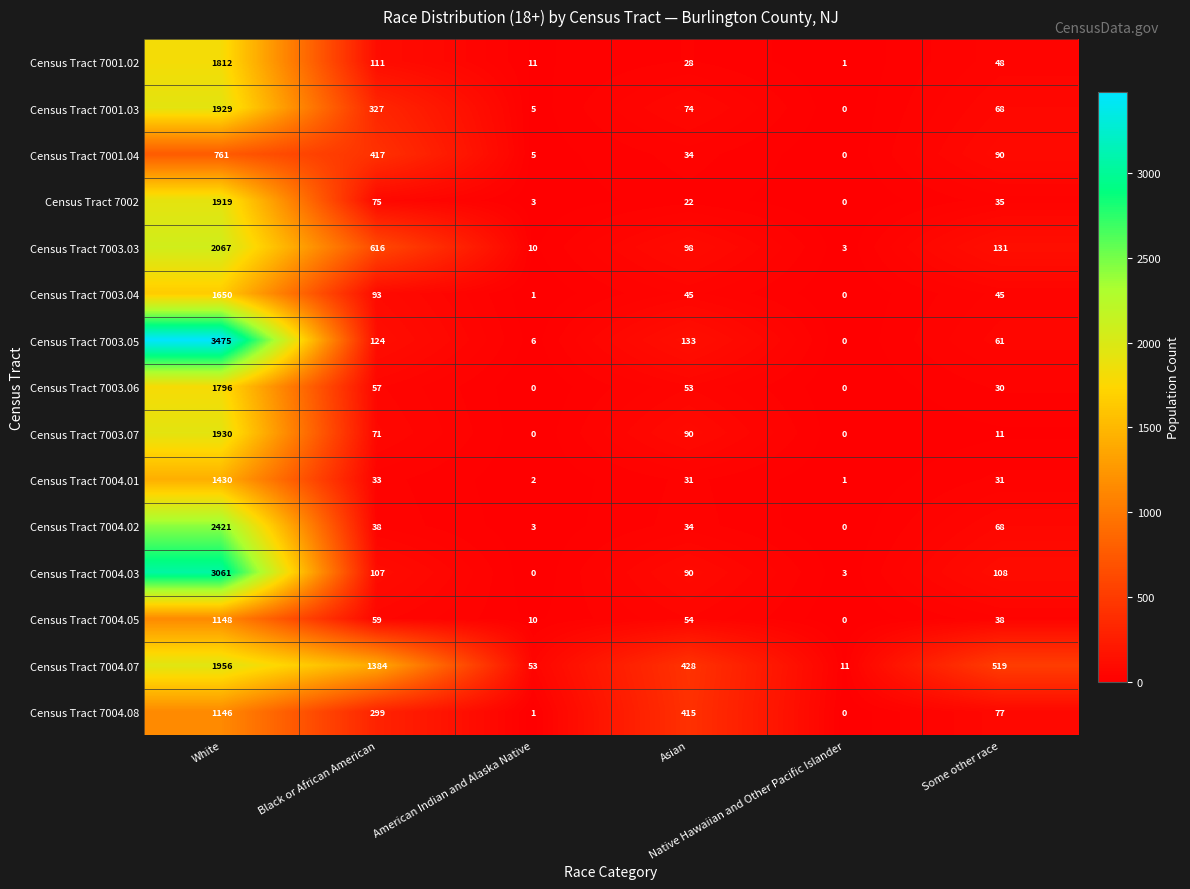

Which series has the widest spread of values?

Census Tract 7003.05